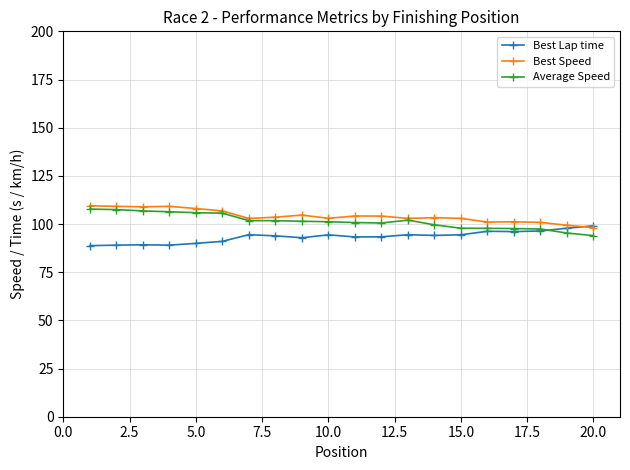

What is the value of the Average Speed point at the 11th from the left?

100.8